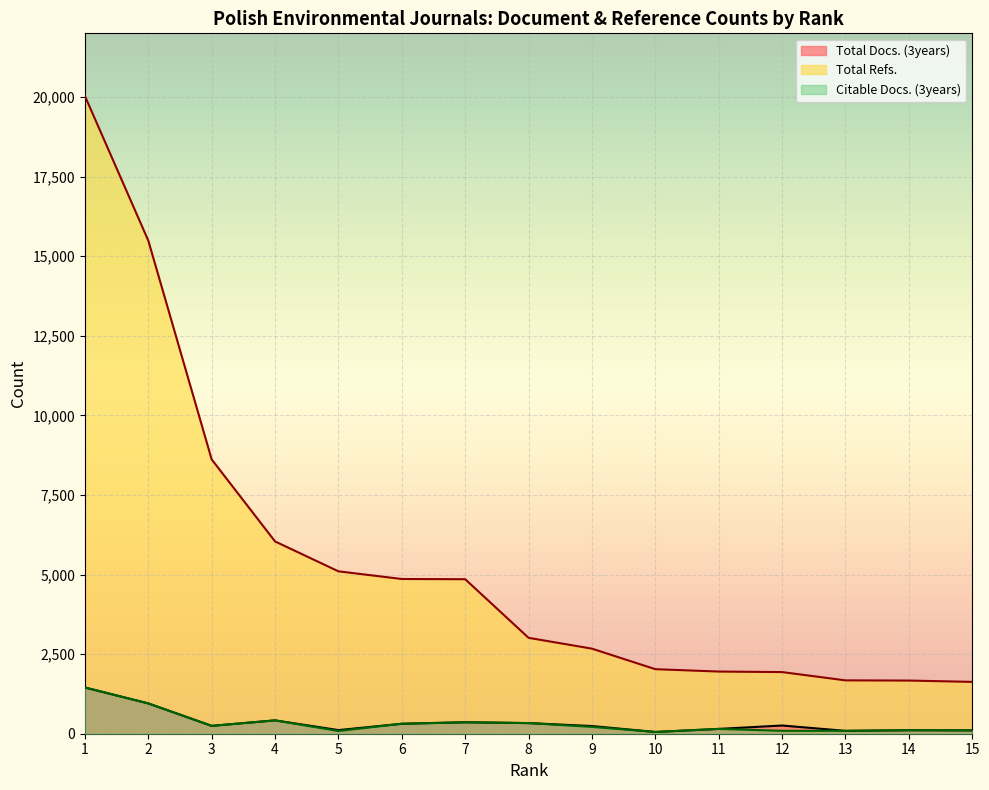

How many data points in Total Refs. are above 3012?

7